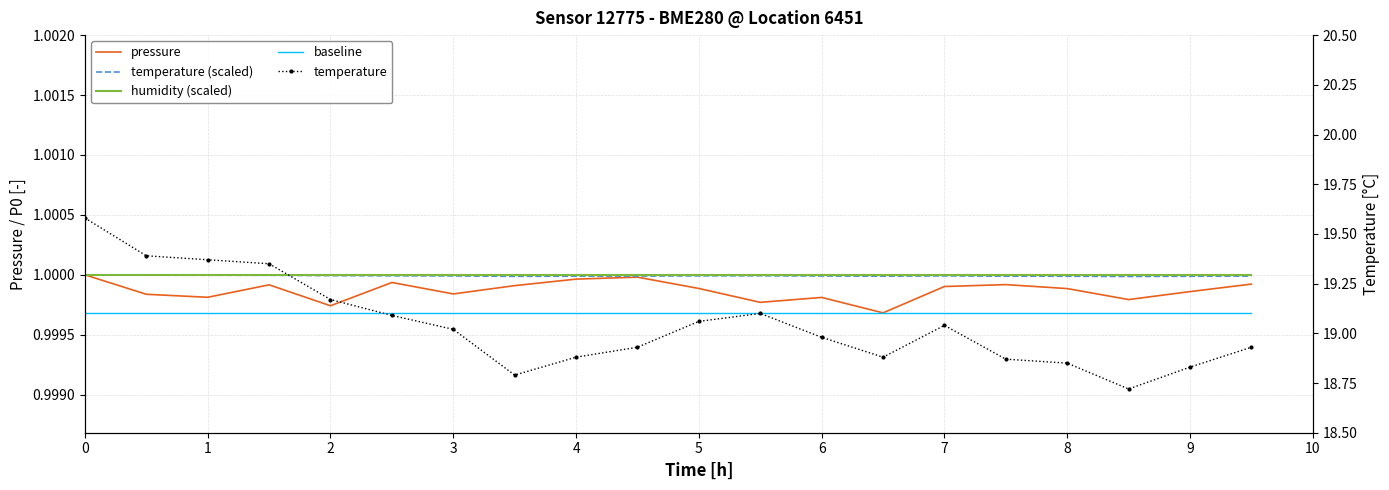

True or false: pressure has a value of 1.0 at 2.

True